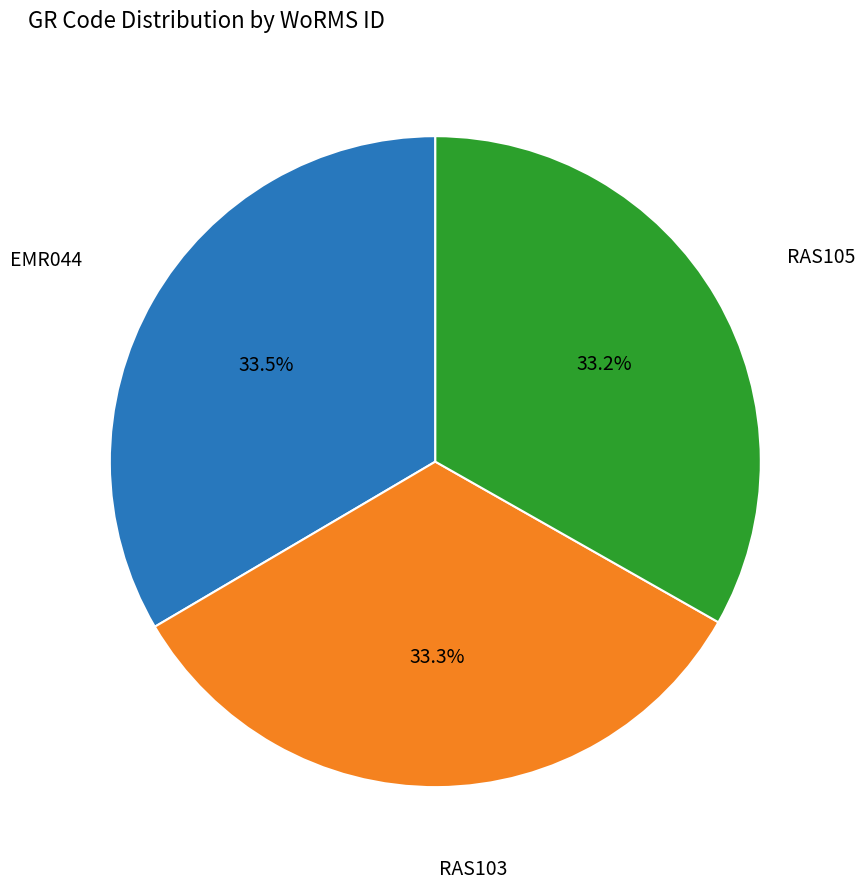

Is there any slice that represents more than half of the pie?

No